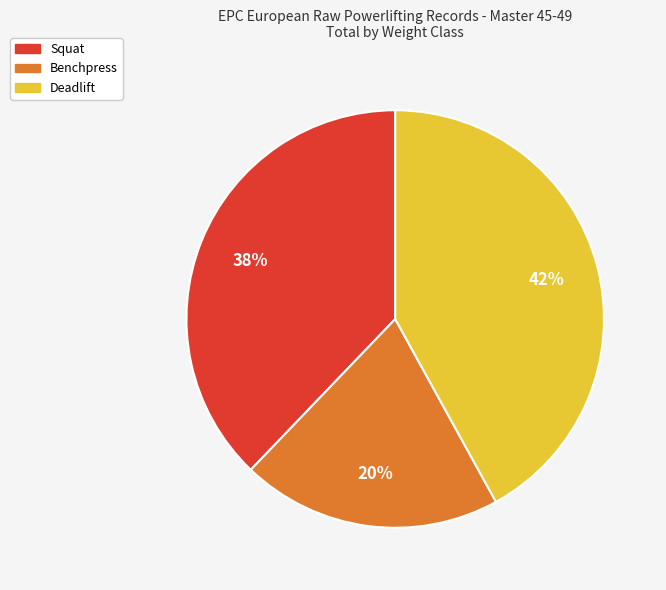

To the nearest percent, what is the average slice percentage?

33%